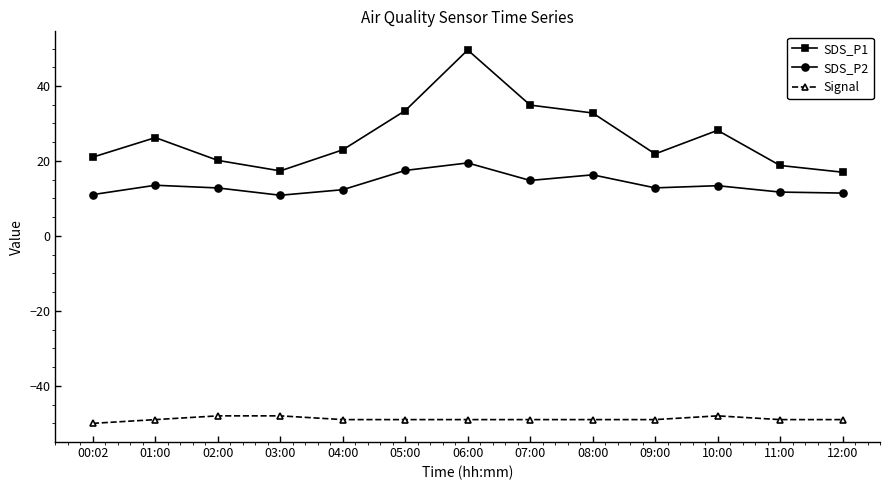

Is it true that SDS_P1 equals 24.4 at 12:00?

False